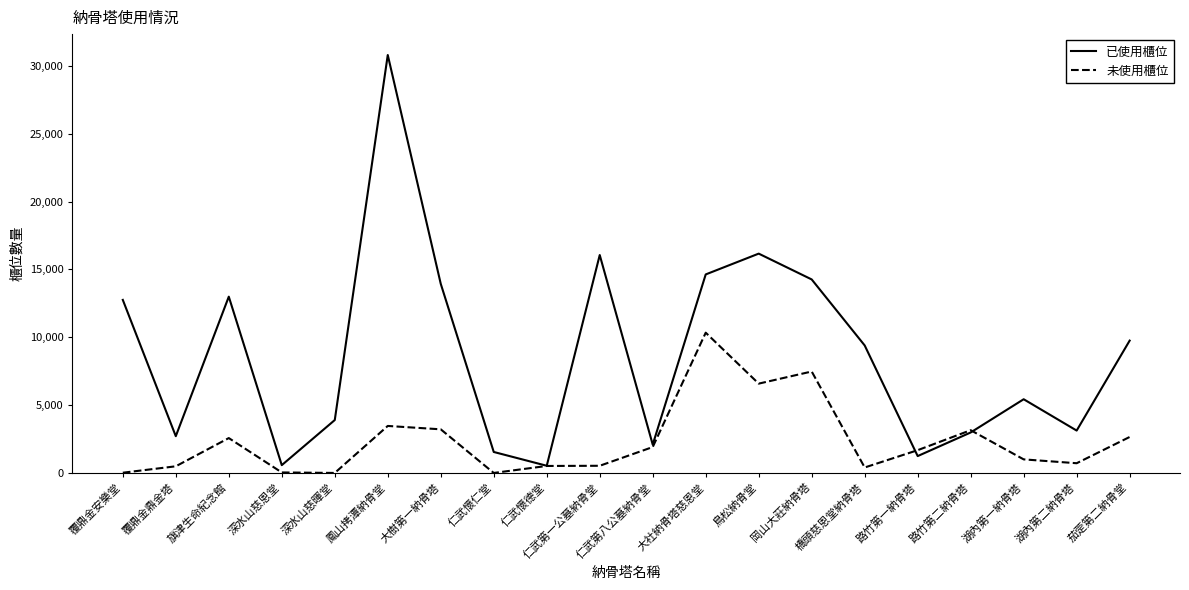

How many values in the 已使用櫃位 series are below 9398?

10